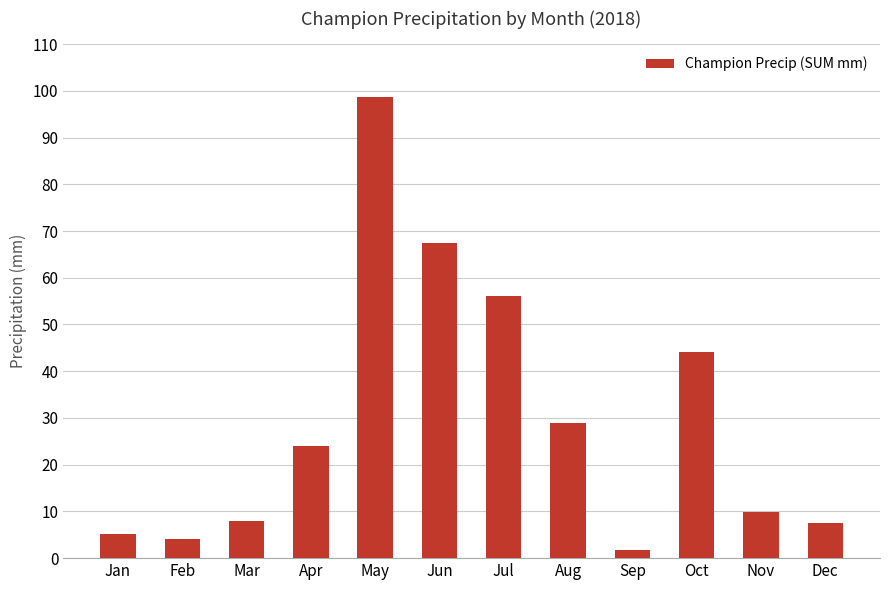

Which has a higher value, Nov or Sep?

Nov